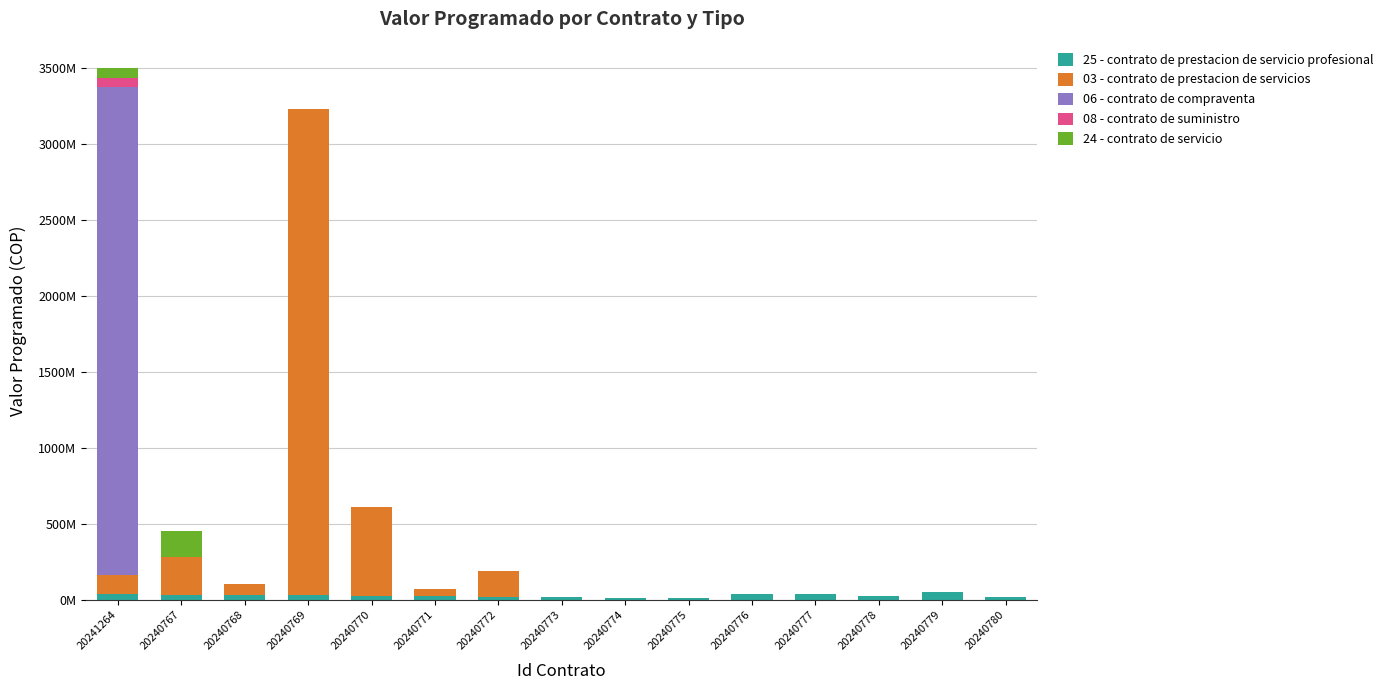

Rank the categories by 03 - contrato de prestacion de servicios value from lowest to highest.

20240773, 20240774, 20240775, 20240776, 20240777, 20240778, 20240779, 20240780, 20240771, 20240768, 20241264, 20240772, 20240767, 20240770, 20240769